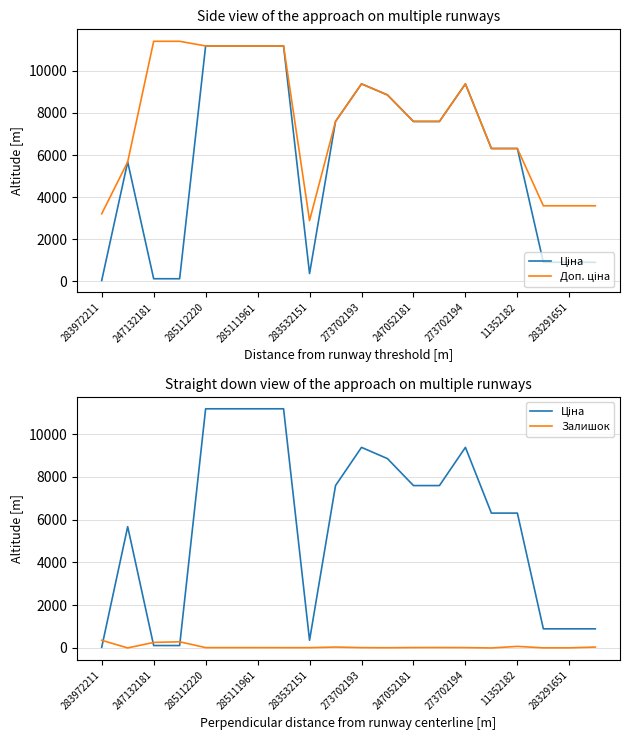

What is the label of the 14th point from the left?

13